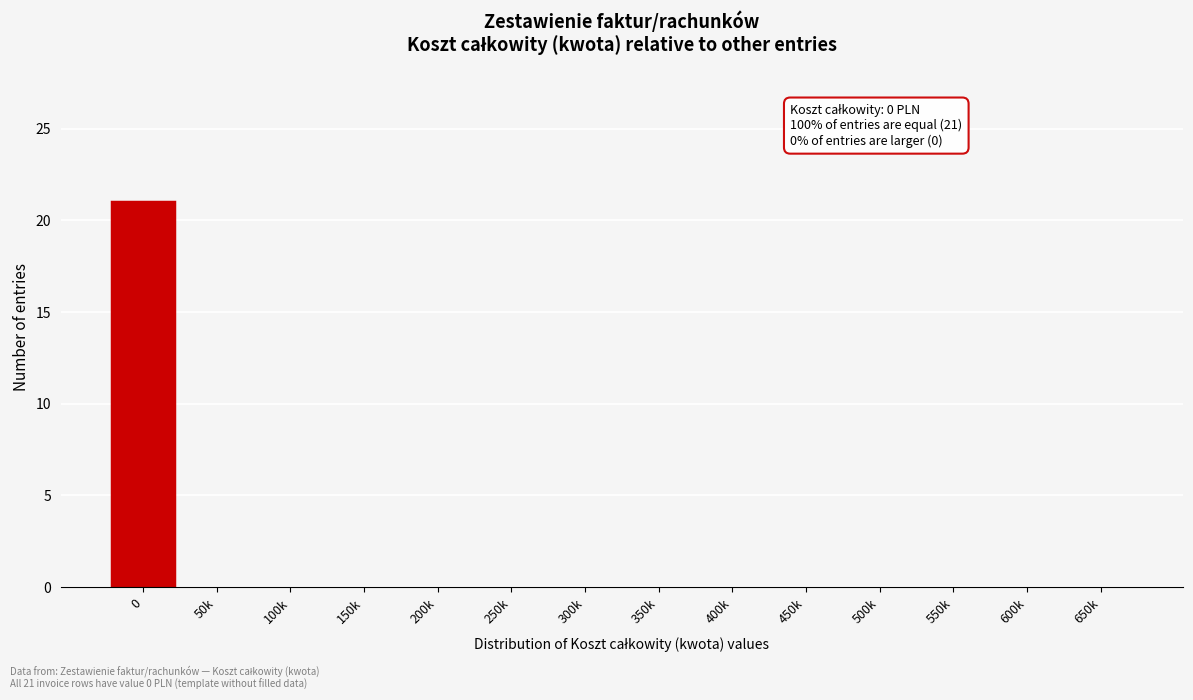

Reading left to right, transcribe all the data shown in this chart.

0=21	50k=0	100k=0	150k=0	200k=0	250k=0	300k=0	350k=0	400k=0	450k=0	500k=0	550k=0	600k=0	650k=0